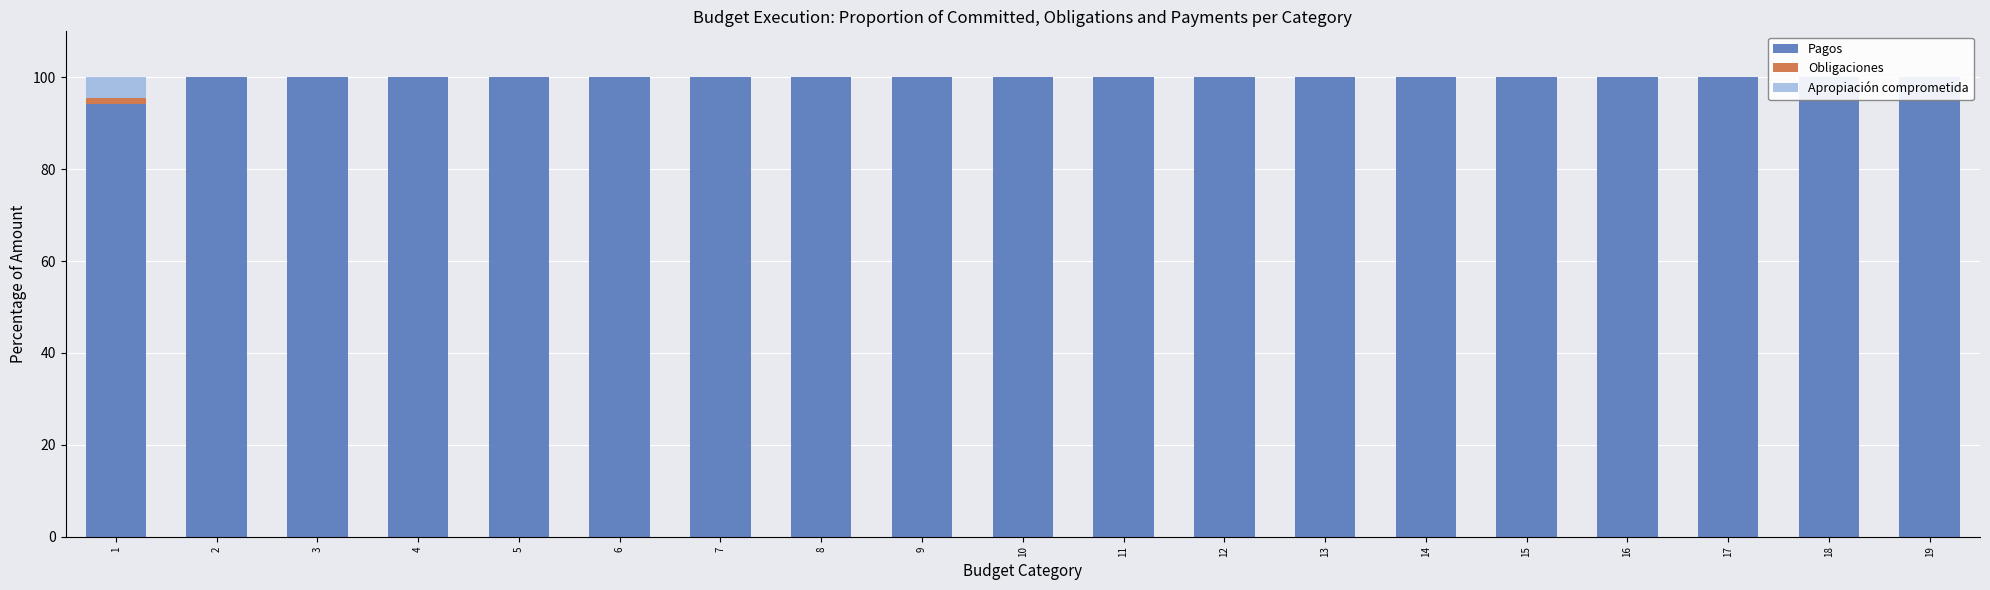

Reading left to right, list all the values displayed in this chart.

Pagos: 1=94.2	2=100.0	3=100.0	4=100.0	5=100.0	6=100.0	7=100.0	8=100.0	9=100.0	10=100.0	11=100.0	12=100.0	13=100.0	14=100.0	15=100.0	16=100.0	17=100.0	18=100.0	19=100.0
Obligaciones: 1=1.3	2=0.0	3=0.0	4=0.0	5=0.0	6=0.0	7=0.0	8=0.0	9=0.0	10=0.0	11=0.0	12=0.0	13=0.0	14=0.0	15=0.0	16=0.0	17=0.0	18=0.0	19=0.0
Apropiación comprometida: 1=4.5	2=0.0	3=0.0	4=0.0	5=0.0	6=0.0	7=0.0	8=0.0	9=0.0	10=0.0	11=0.0	12=0.0	13=0.0	14=0.0	15=0.0	16=0.0	17=0.0	18=0.0	19=0.0